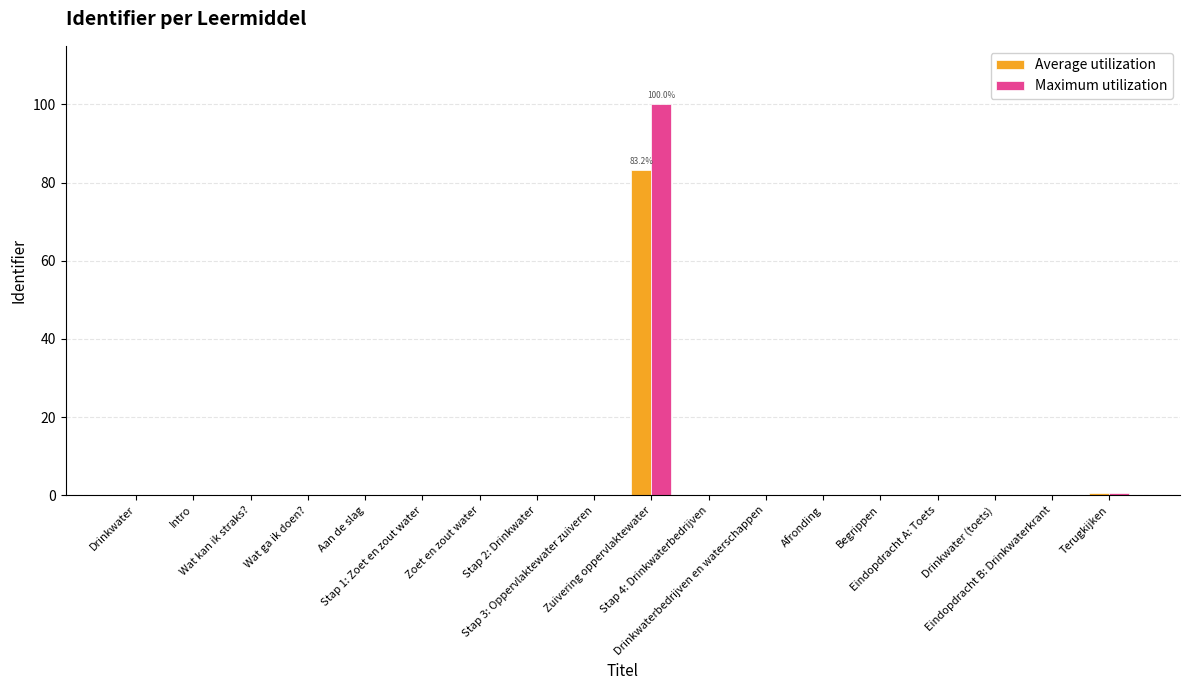

What is the maximum value shown in the chart?

100.0